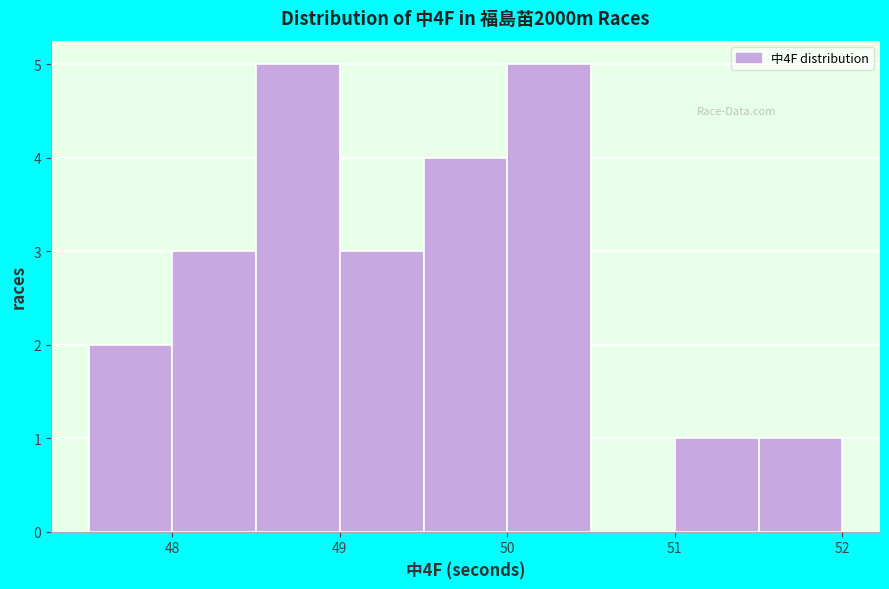

How tall is the bar that spans 51.5 to 52.0 on the x-axis? The values are not printed on the chart, so give them approximately, as read against the axis.

1